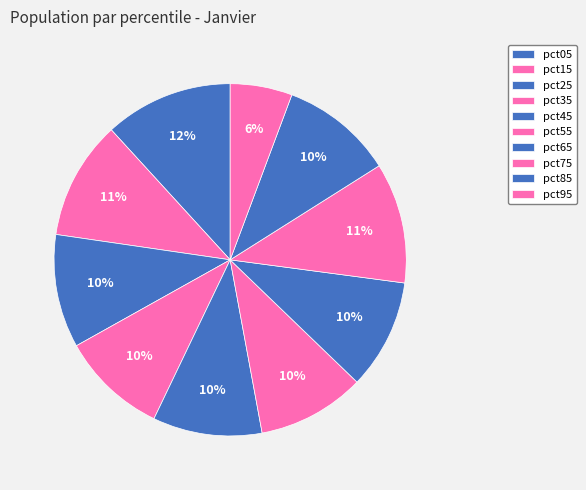

Which has a higher value, pct15 or pct95?

pct15